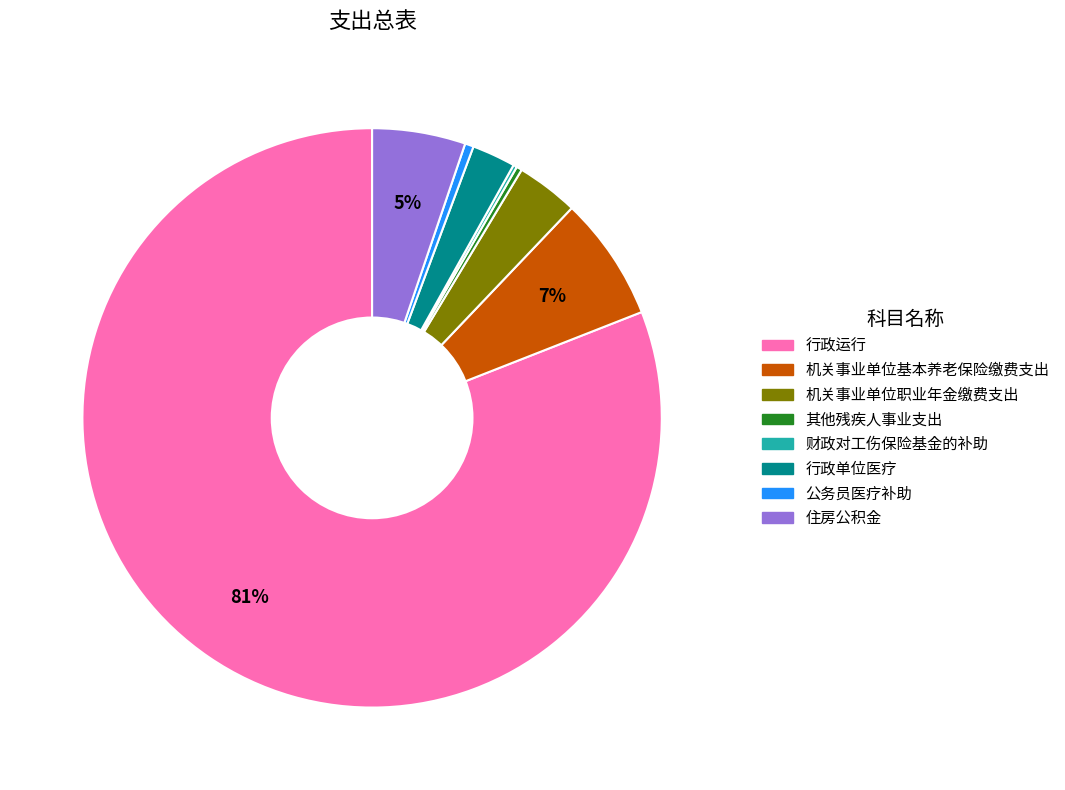

Which has a higher value, 住房公积金 or 机关事业单位基本养老保险缴费支出?

机关事业单位基本养老保险缴费支出